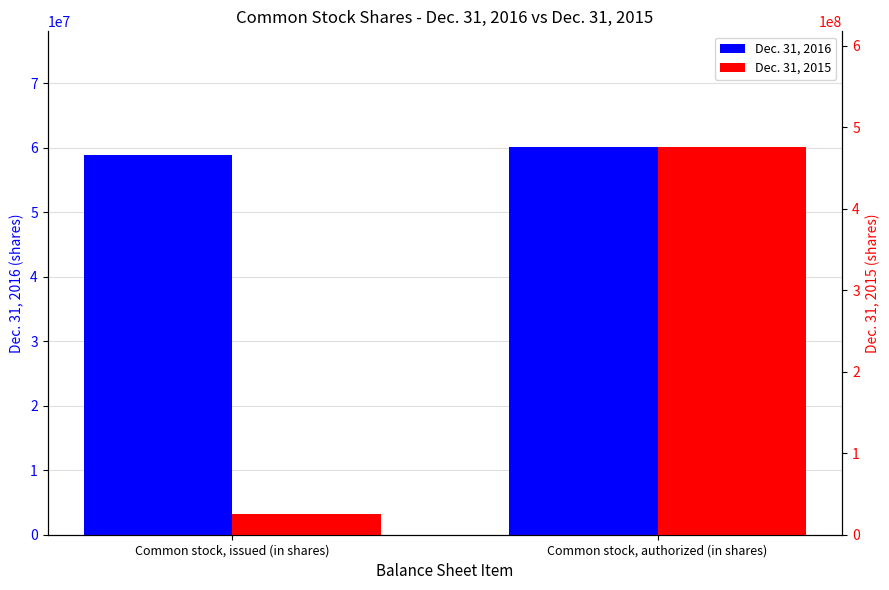

How many values in the Dec. 31, 2015 series are below 475000000?

1